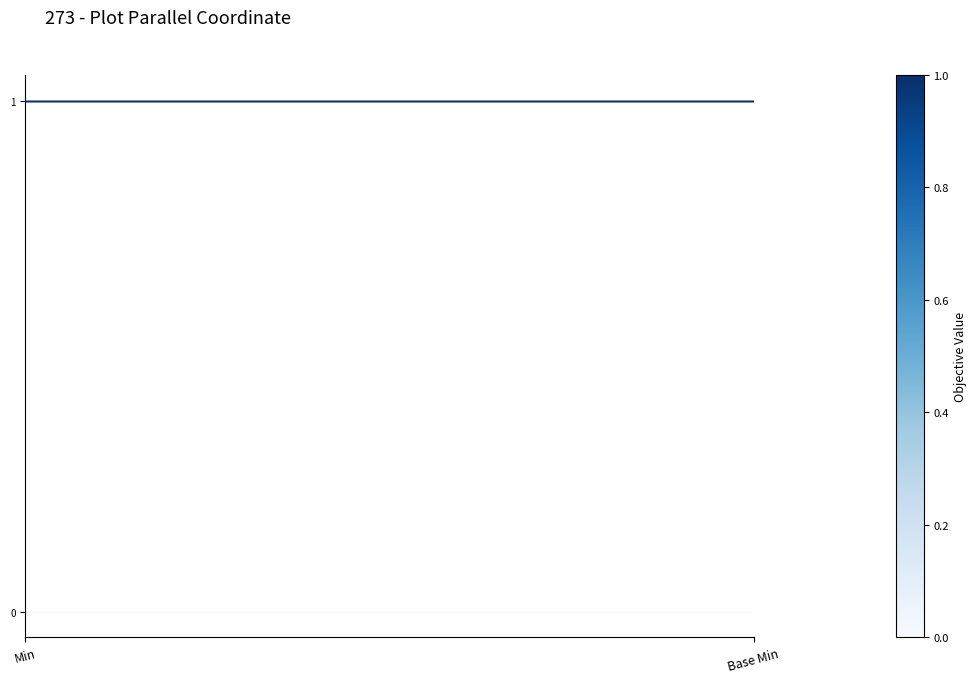

What position from the right is Min?

2